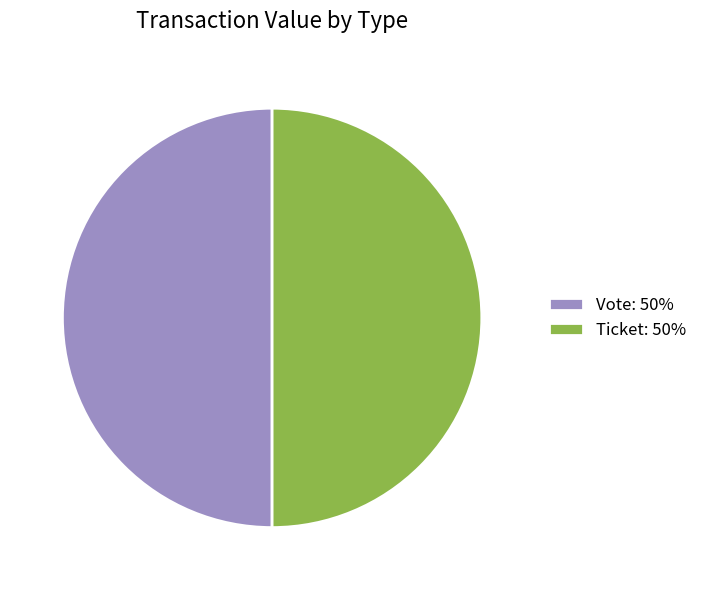

How many slices are in this pie chart?

2